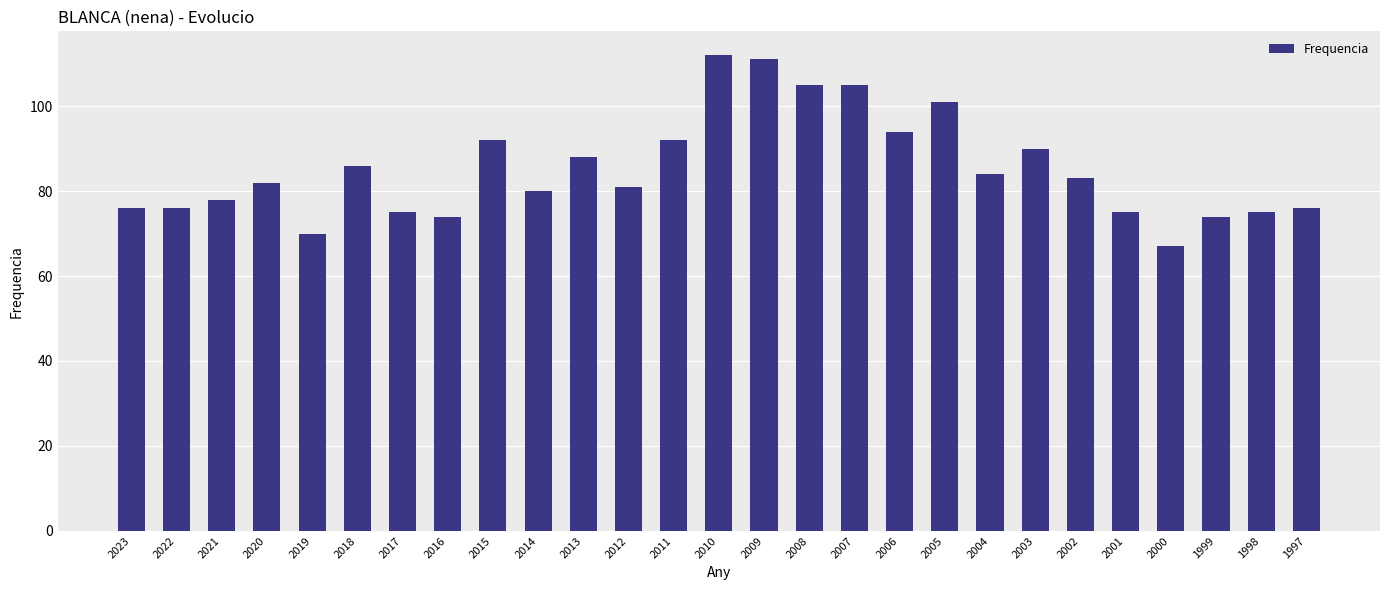

What is the greatest value displayed?

112